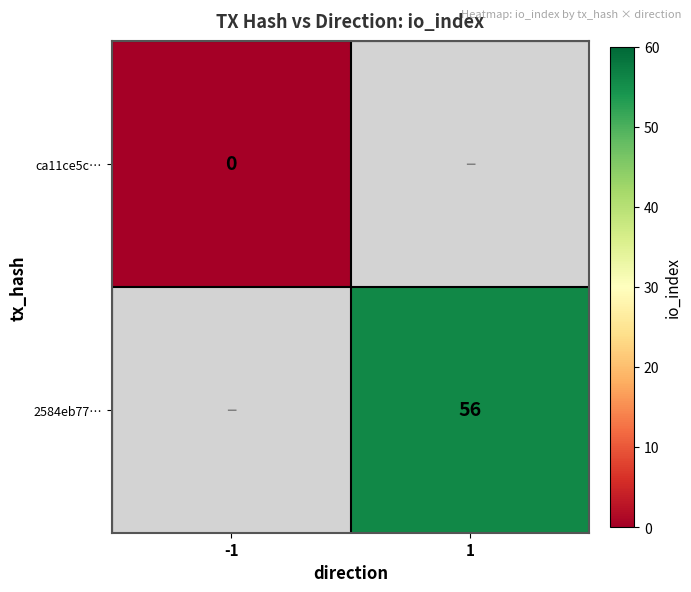

The value of 2584eb77… at 1 is 56. True or false?

True